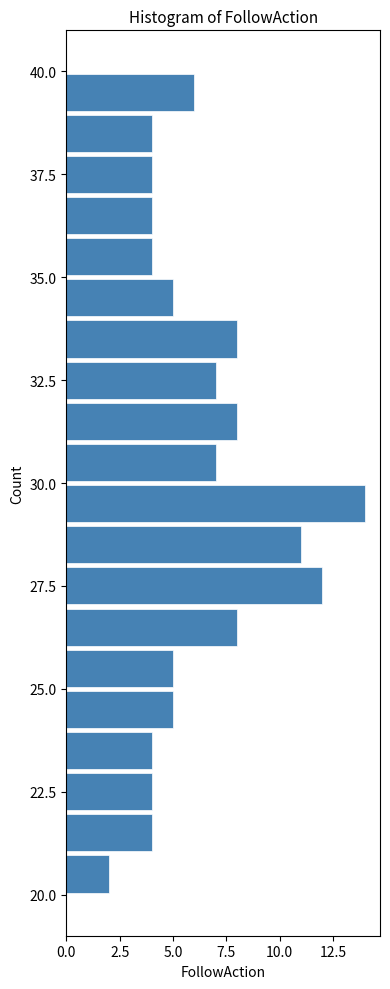

Read against the y-axis, roughly where is the centre of the longest bar?

29.5